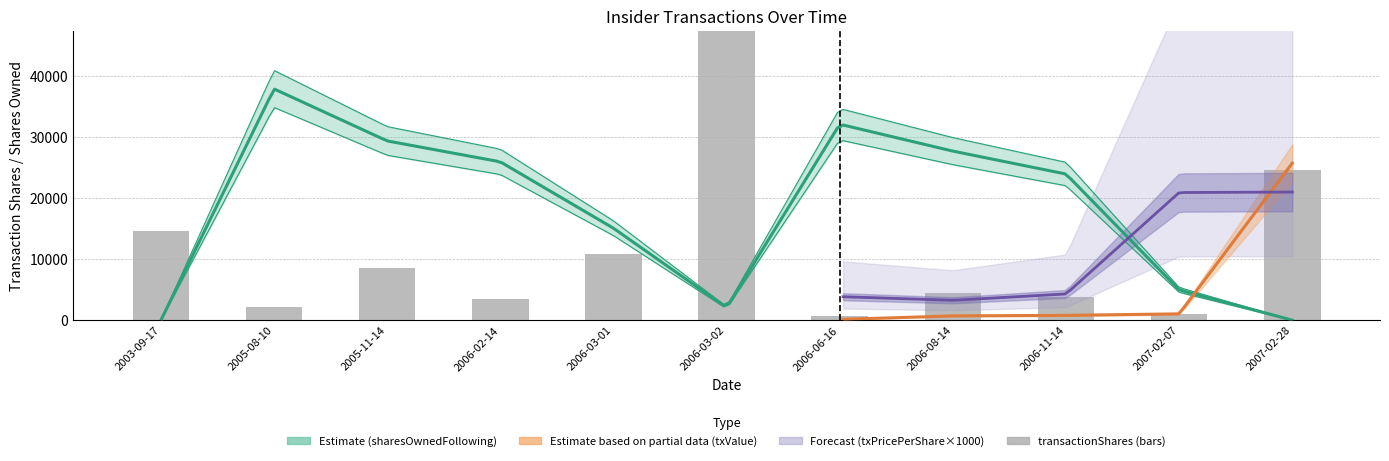

Reading left to right, list all the values displayed in this chart.

14573	2144	8508	3420	10860	97173	722	4401	3749	1009	24516